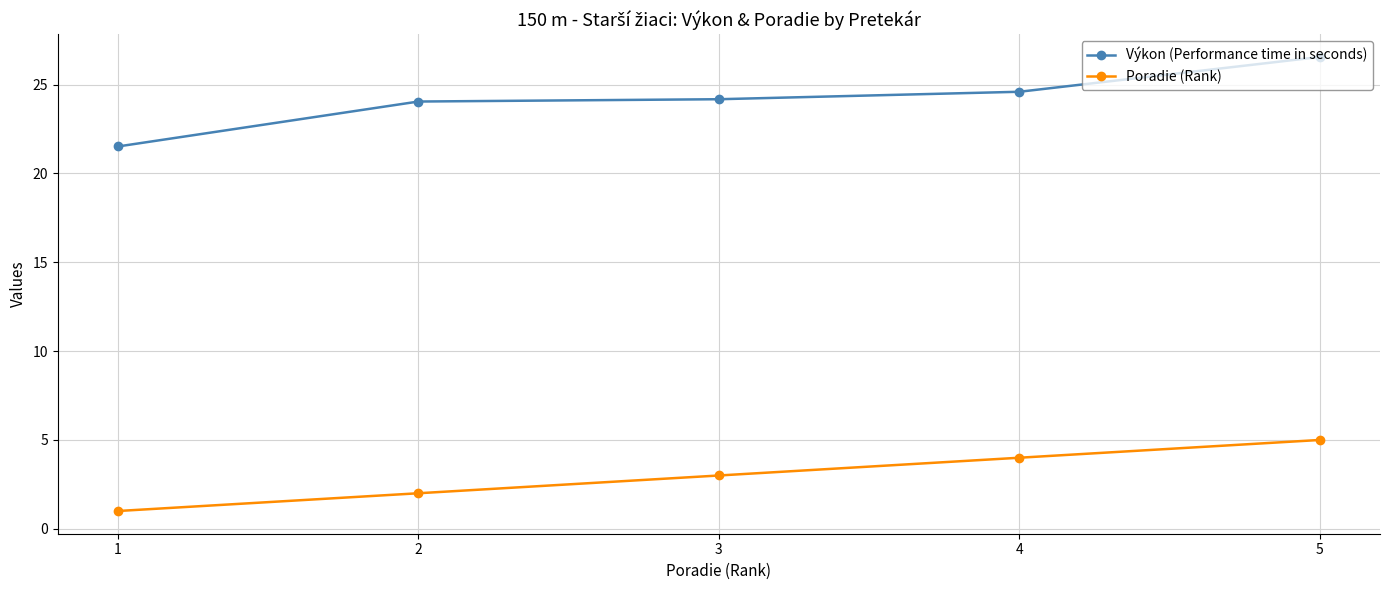

Which series has the widest spread of values?

Výkon (Performance time in seconds)